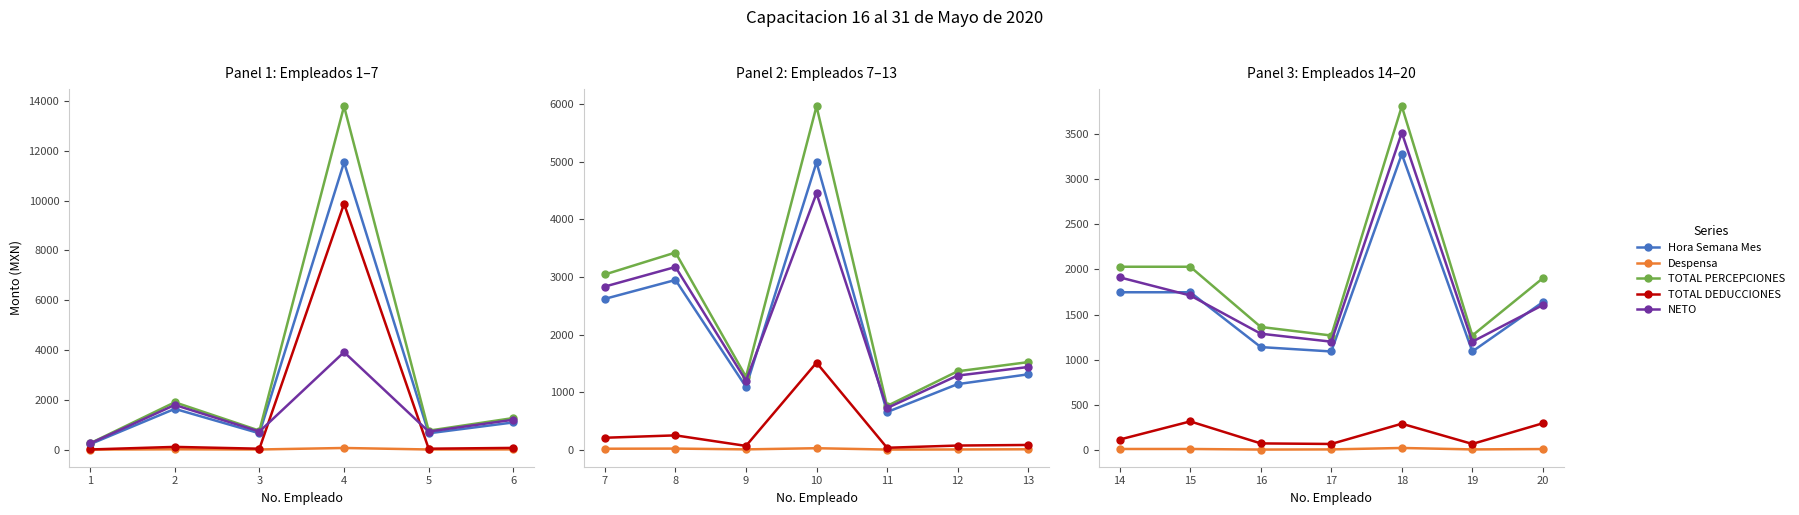

Is it true that Despensa equals 13.9 at 17?

False